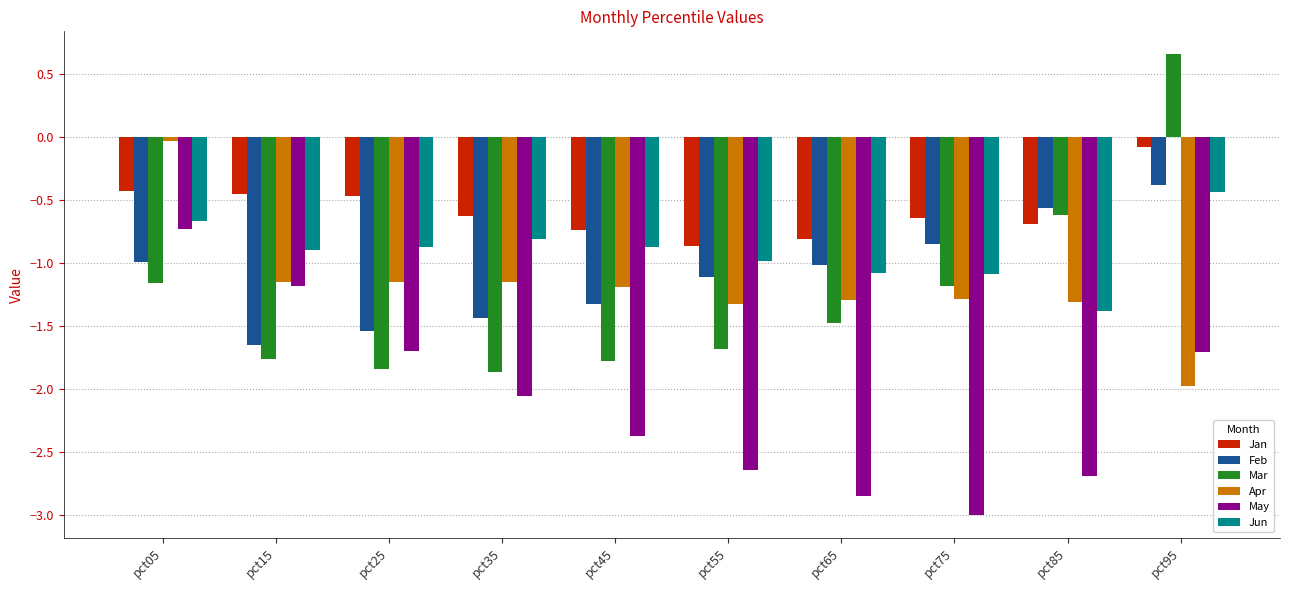

How many bars are there in each group?

6